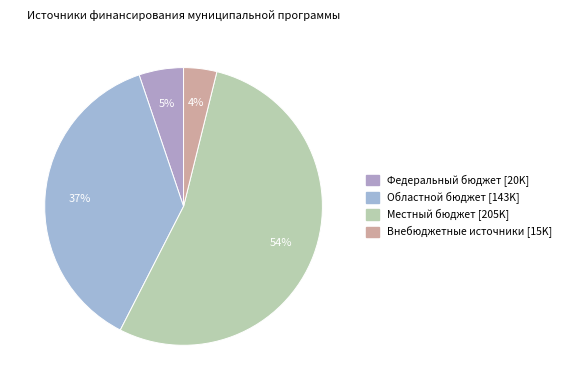

Is there any slice that represents more than half of the pie?

Yes